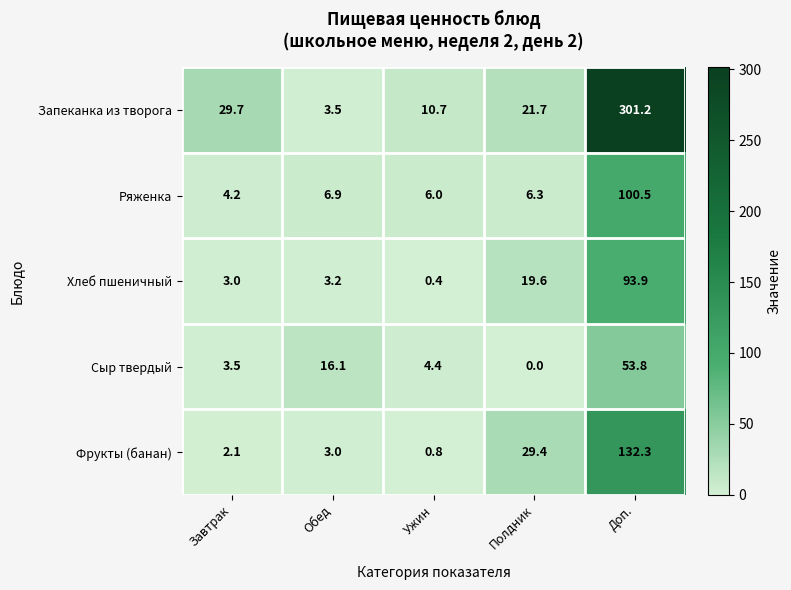

At which label is Фрукты (банан) closest to 66?

Полдник